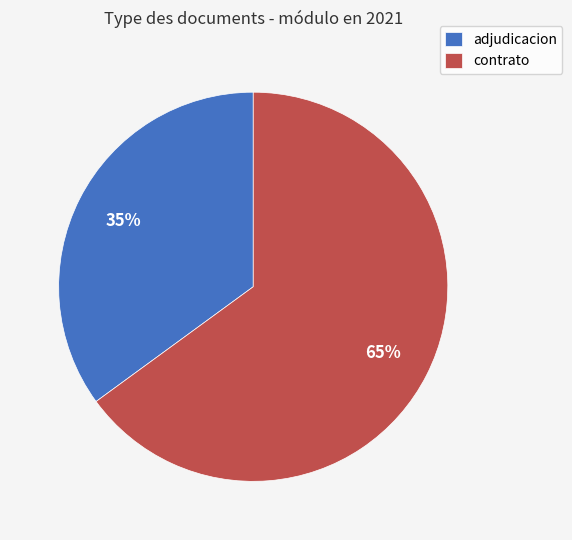

How many segments does this pie chart have?

2